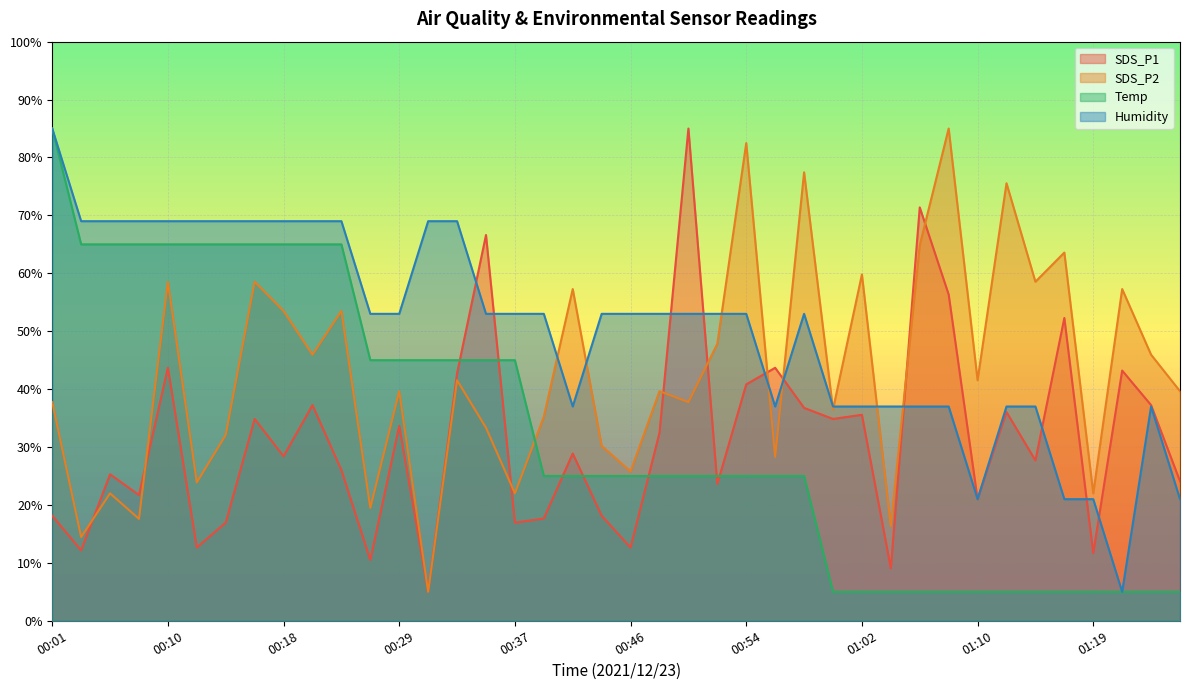

What is the total value across all series at 00:50?

200.8